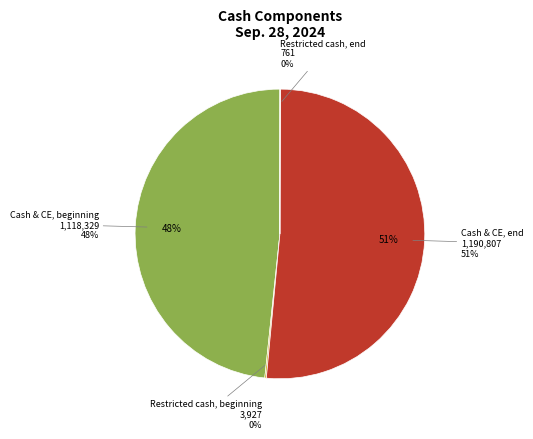

How many slices are in this pie chart?

4